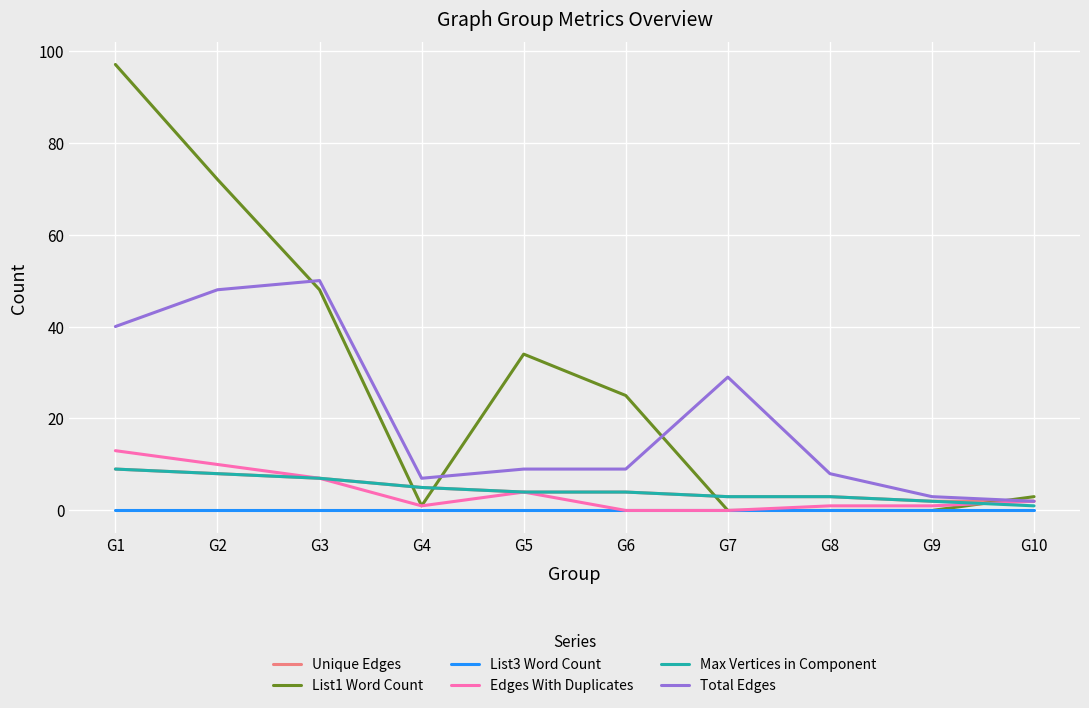

Between which two adjacent categories do List1 Word Count and Max Vertices in Component first intersect?

G3 and G4